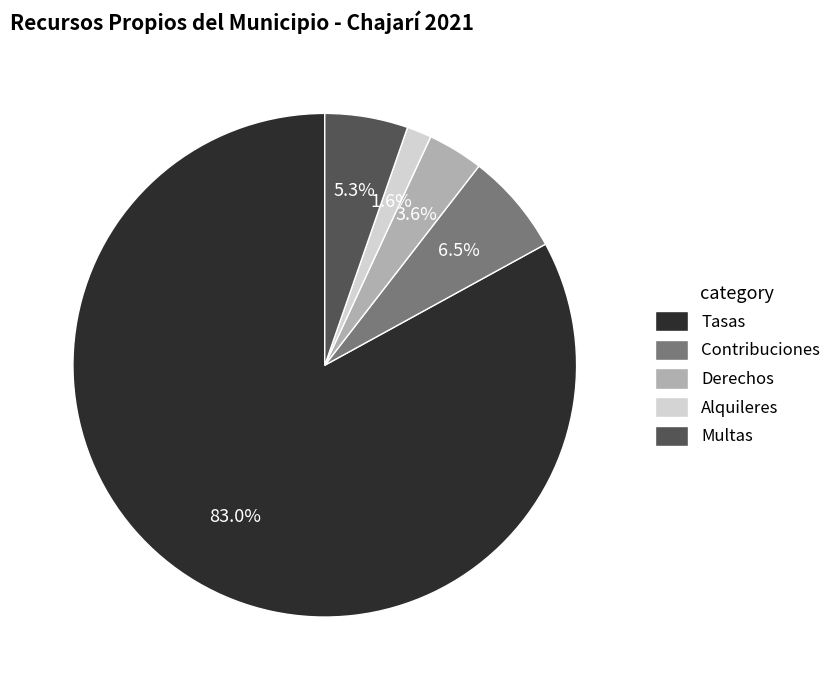

To the nearest percent, what percentage of the pie is Tasas?

83%